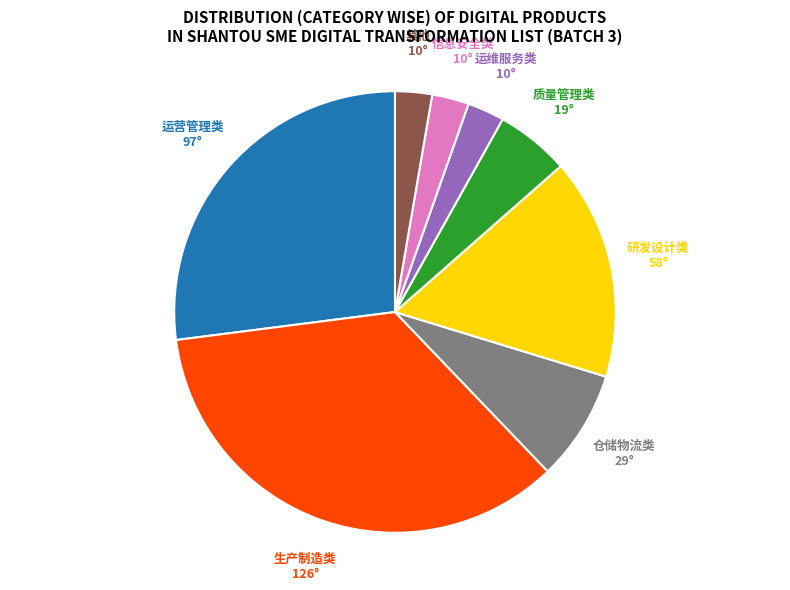

The 研发设计类 slice represents 26% of the pie. True or false?

False